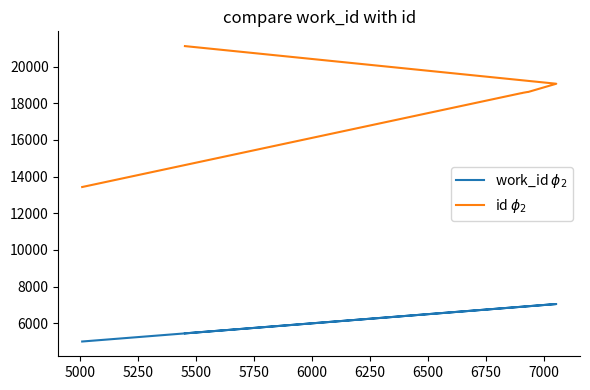

How many categories are shown in the chart?

8